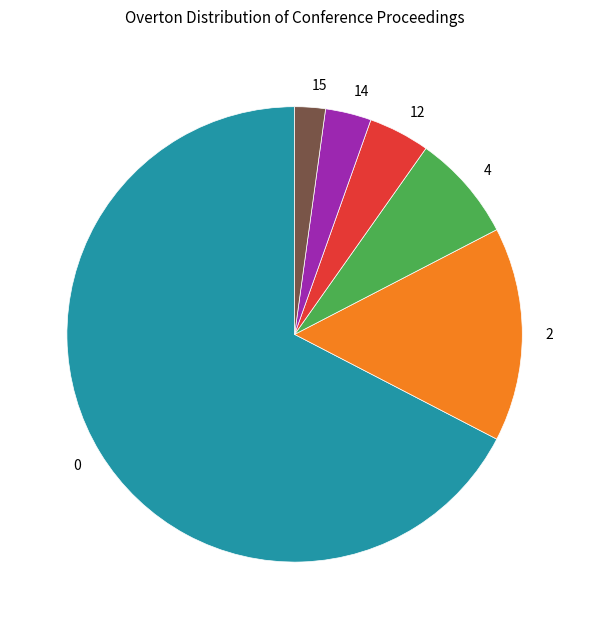

Is there a majority slice in this chart?

Yes